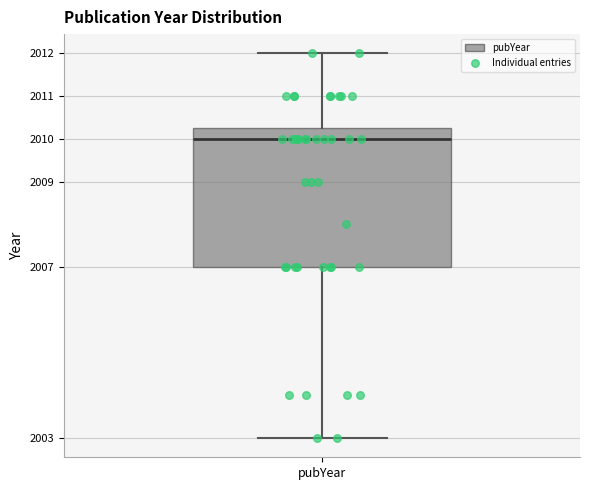

Where does the lower whisker of the box for pubYear end on the y-axis? The values are not printed on the chart, so give them approximately, as read against the axis.

2003.0